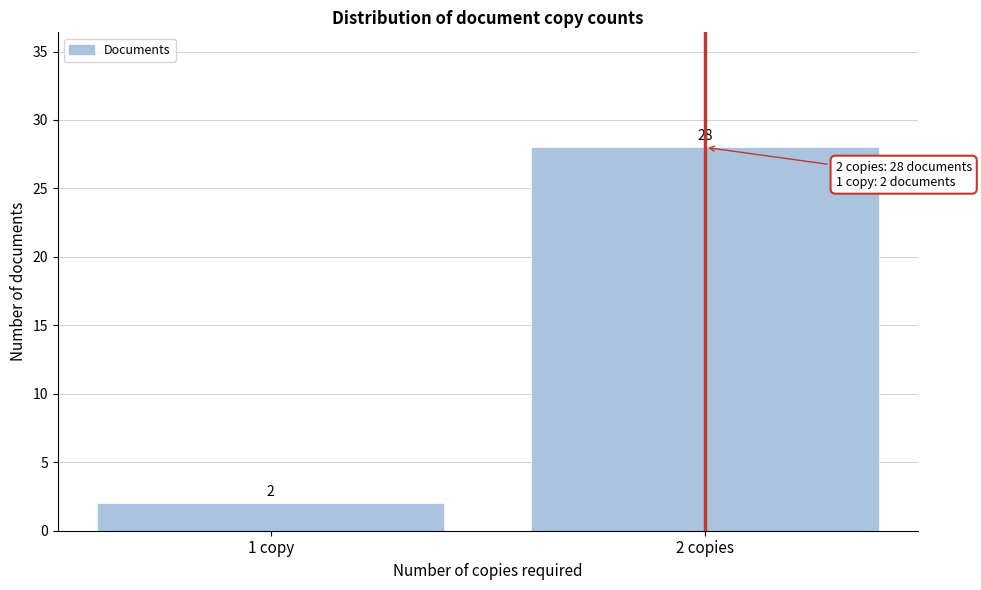

Reading left to right, list all the values displayed in this chart.

2	28